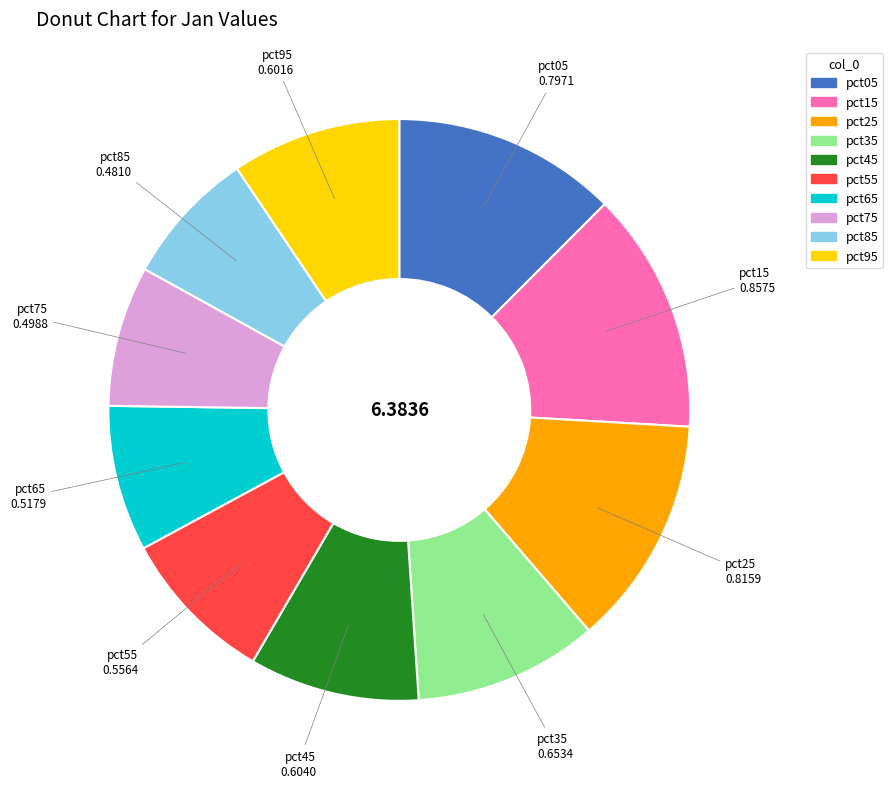

Combined, do pct15 and pct75 account for over 50%?

No